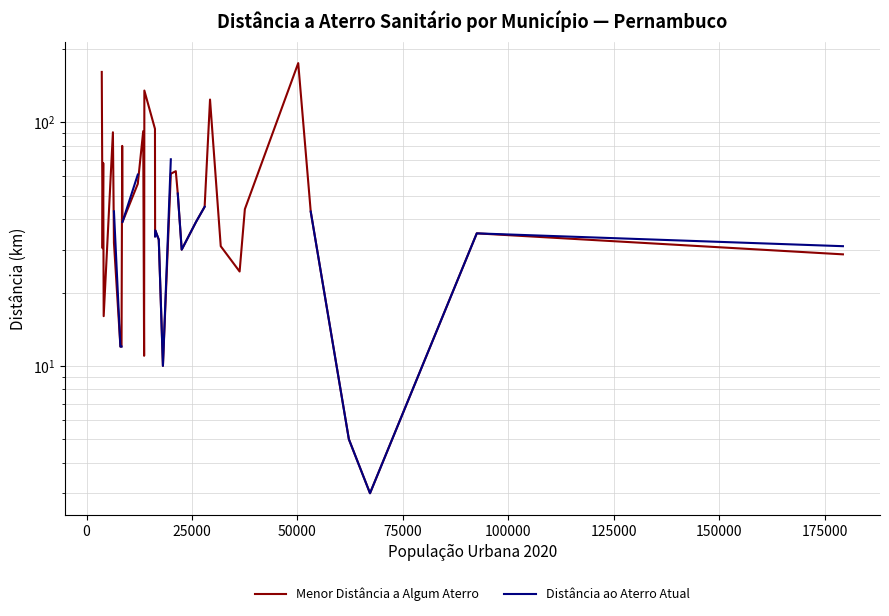

True or false: Menor Distância a Algum Aterro and Distância ao Aterro Atual cross at least once.

False